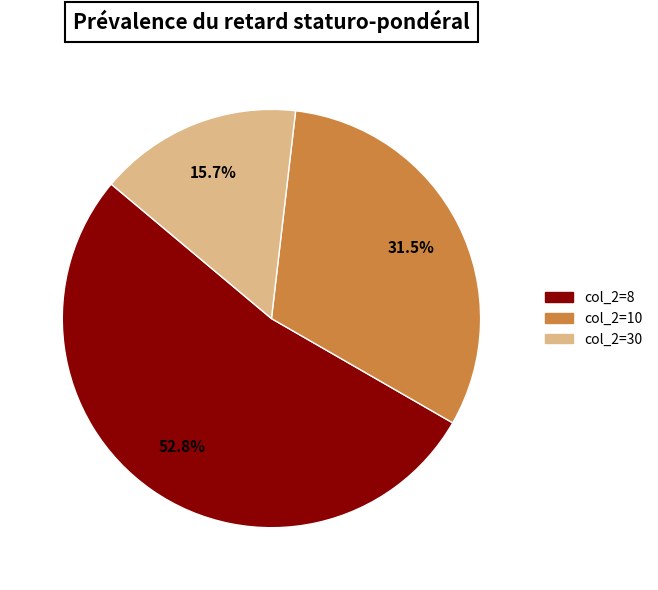

How many segments does this pie chart have?

3